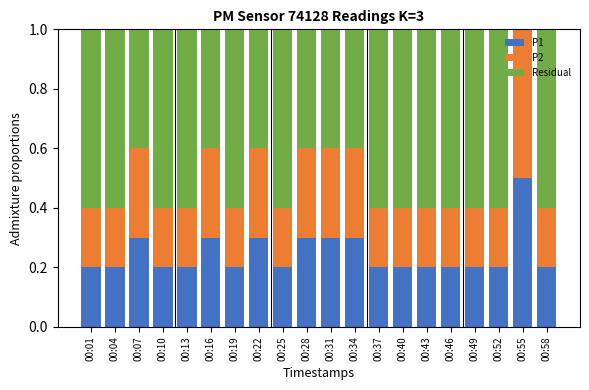

What are all the series names shown in the legend?

P1, P2, Residual